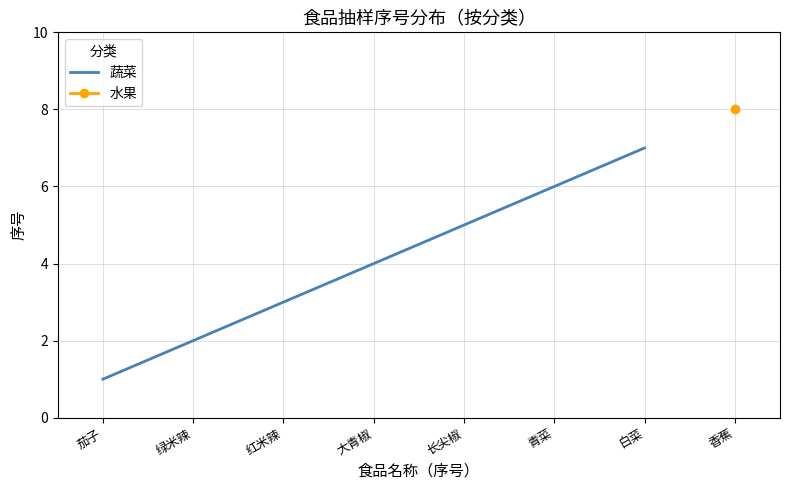

Where is the data nearest to the value 4?

大青椒